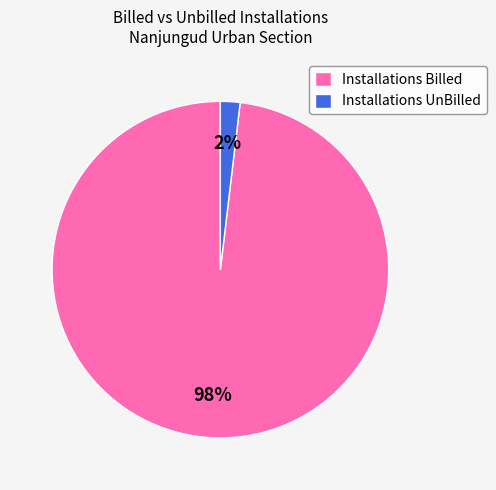

What is the majority slice?

Installations Billed